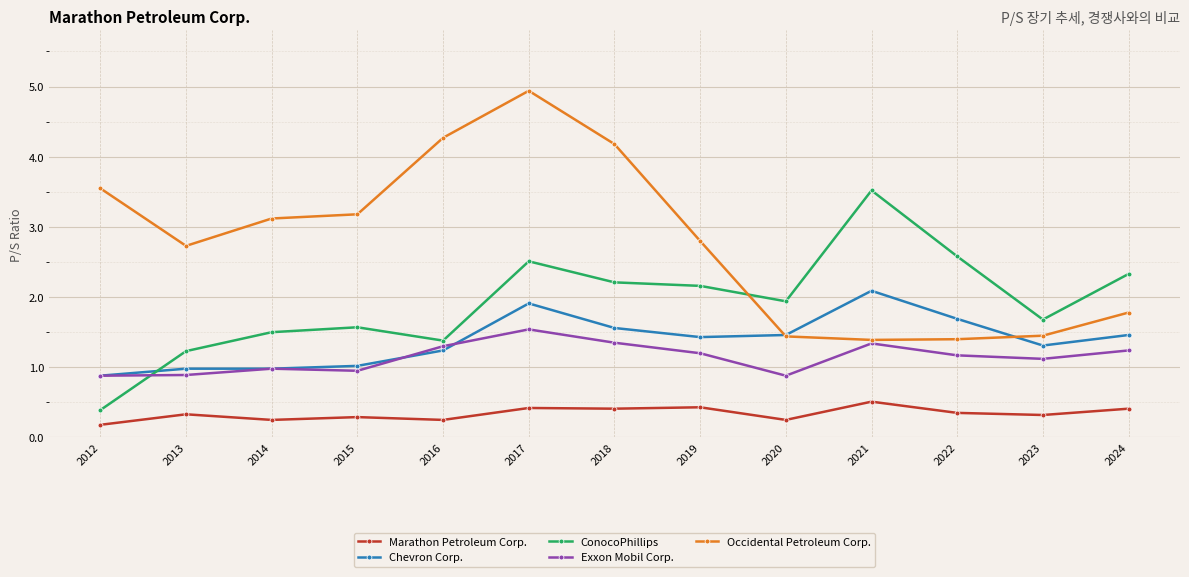

The value of Occidental Petroleum Corp. at 2014 is 4.3. True or false?

False